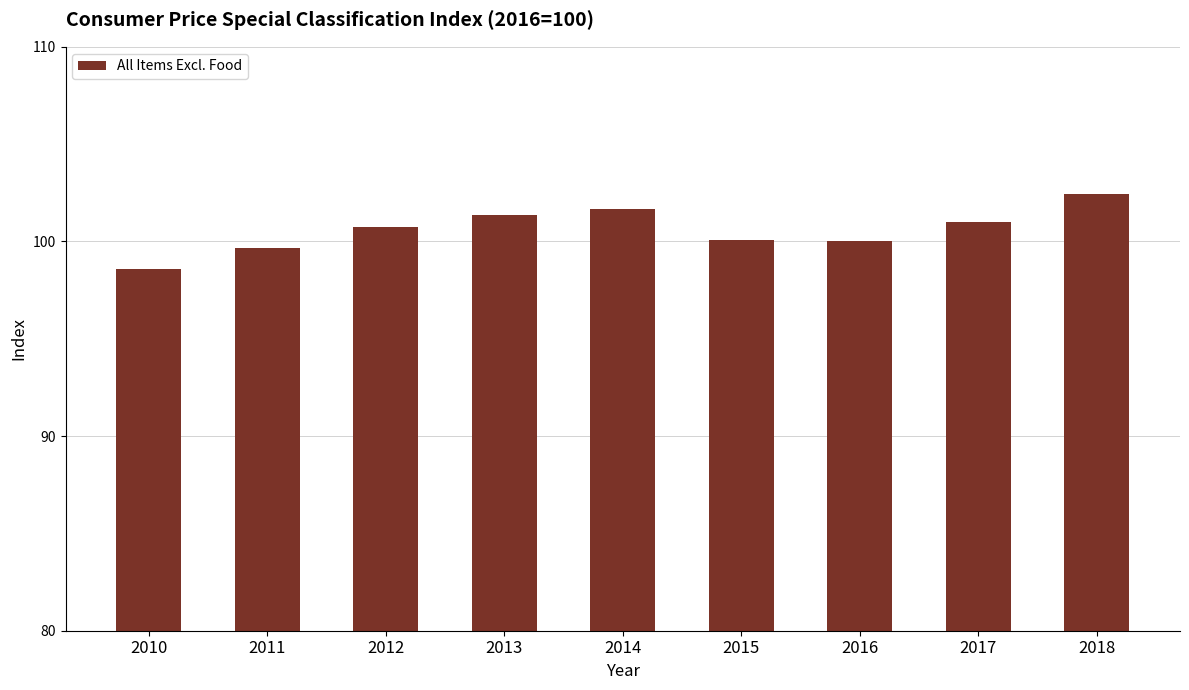

What is the ratio of the value at 2010 to the value at 2015?

1.0